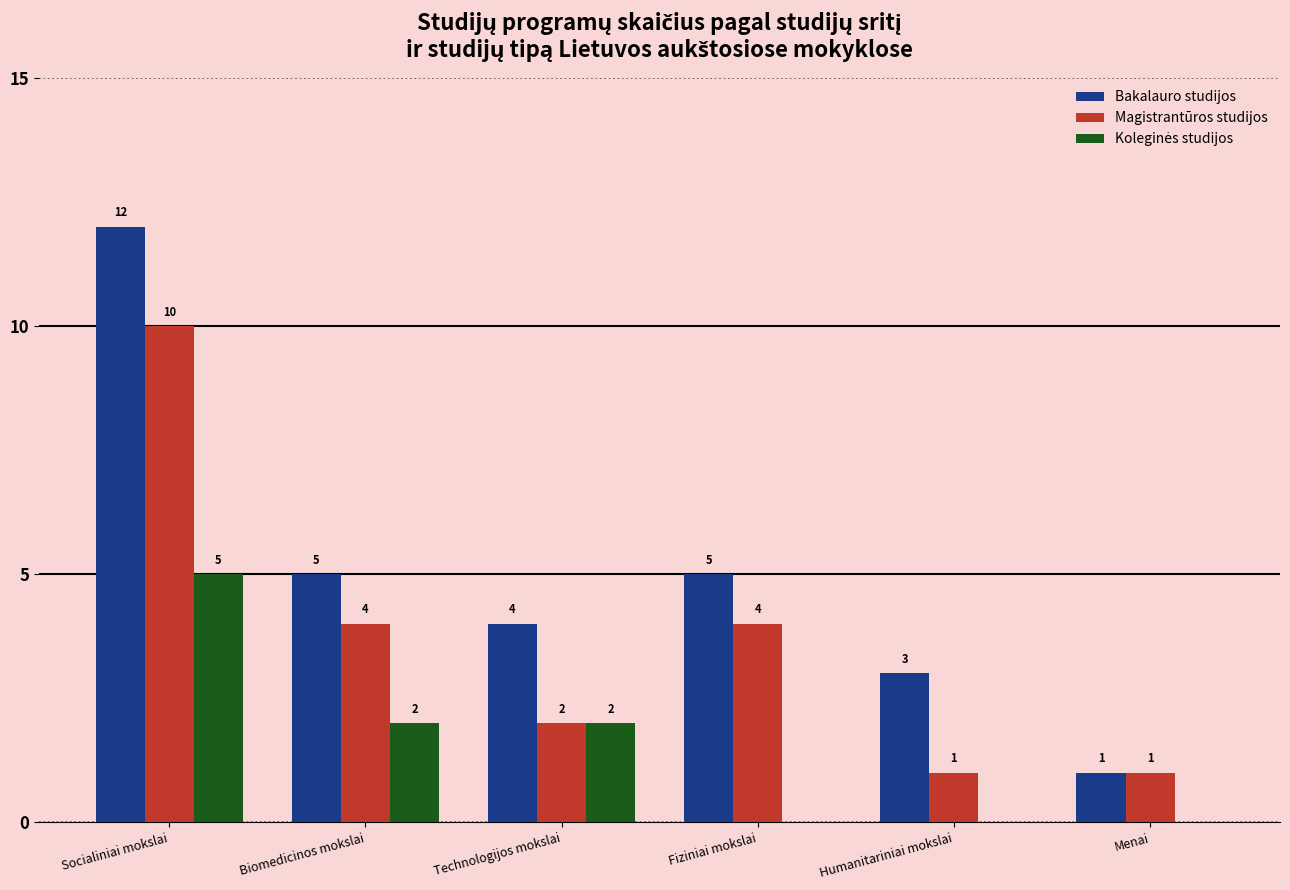

Between Fiziniai mokslai and Humanitariniai mokslai, which series saw the biggest shift?

Magistrantūros studijos